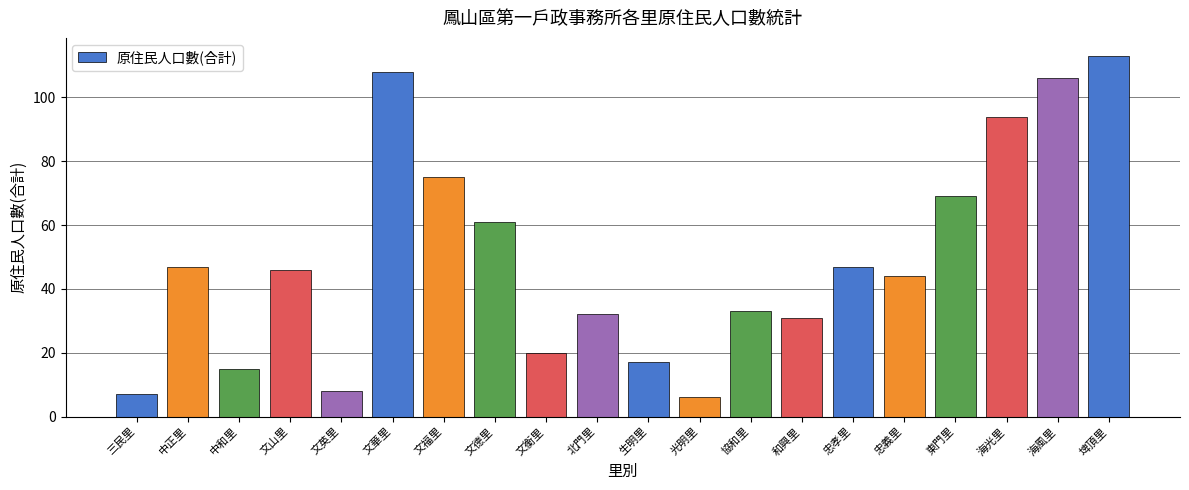

Is it true that the value at 忠孝里 is 63?

False